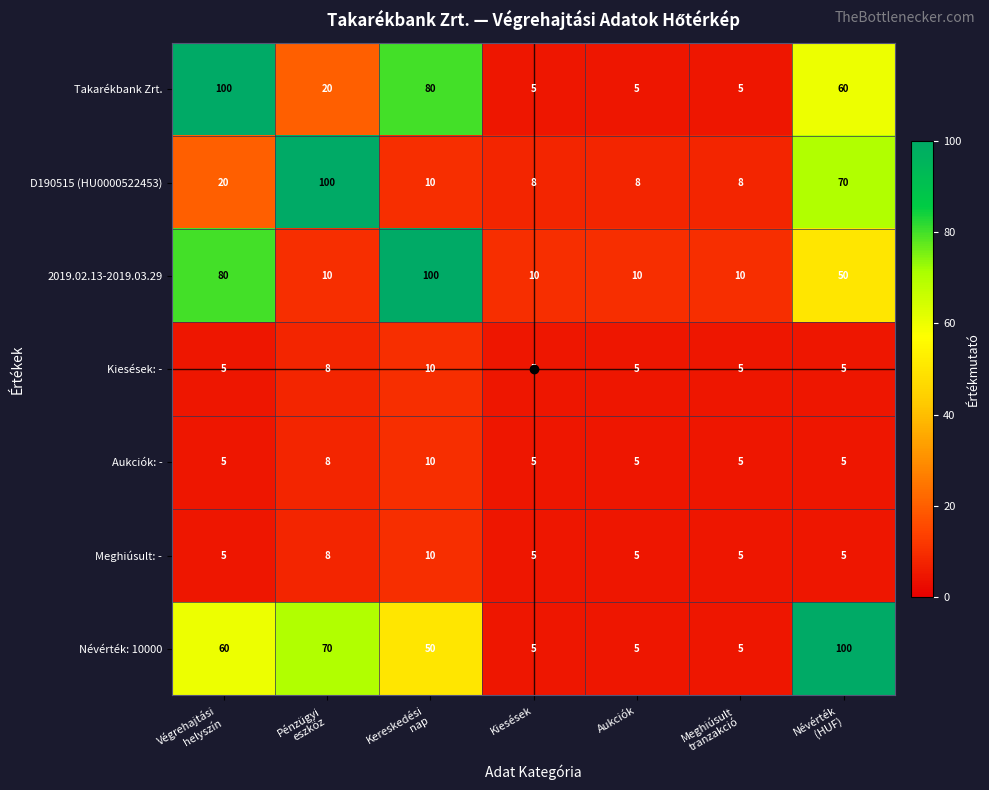

How many data points does each series have?

7